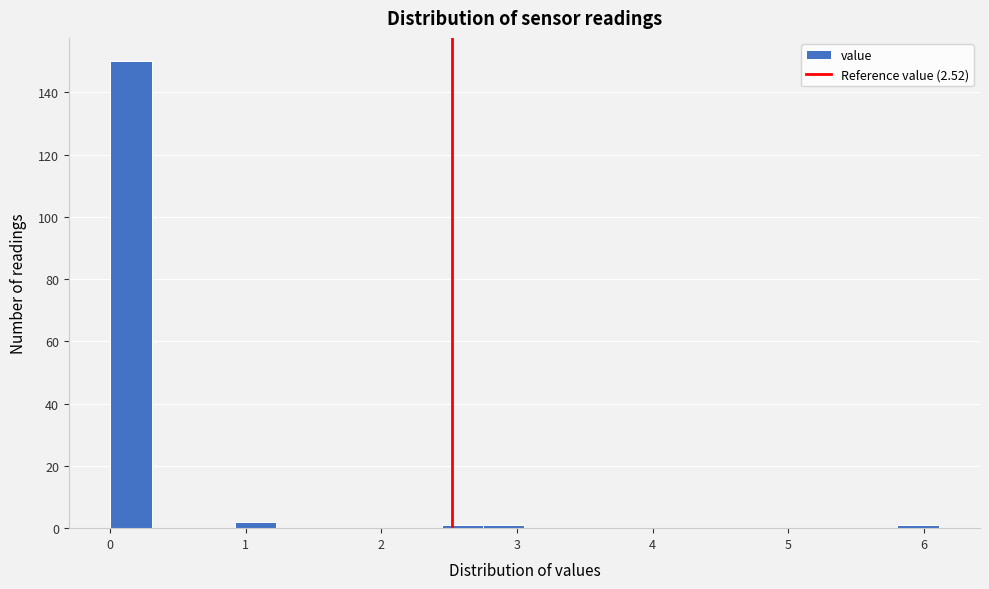

Read against the x-axis, roughly where is the centre of the tallest bar?

0.2